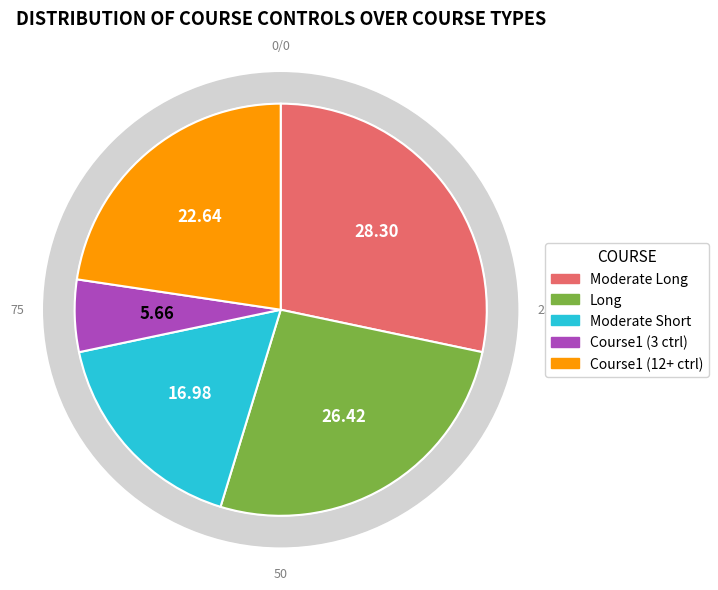

Does Course1 (short) account for over 50% of the chart?

No